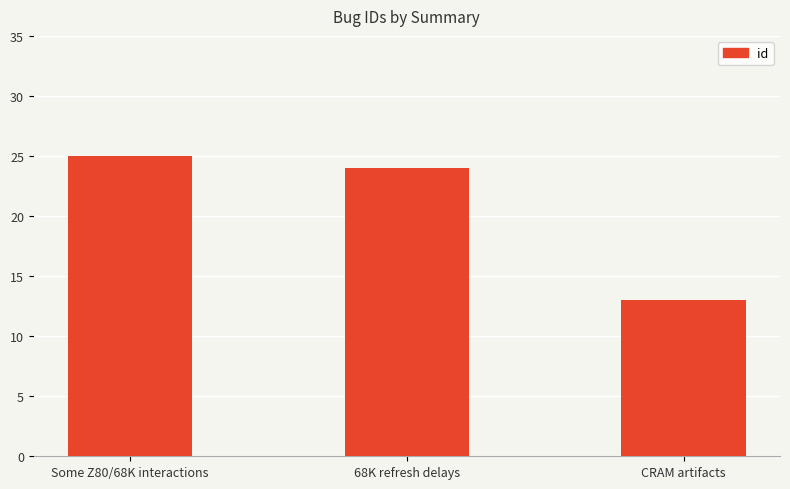

What is the change in value from 68K refresh delays to CRAM artifacts?

-11